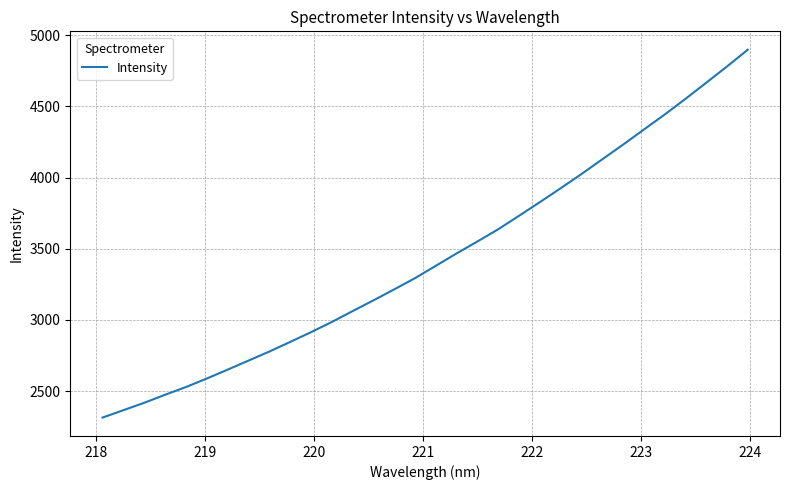

How many lines are shown in the chart?

1